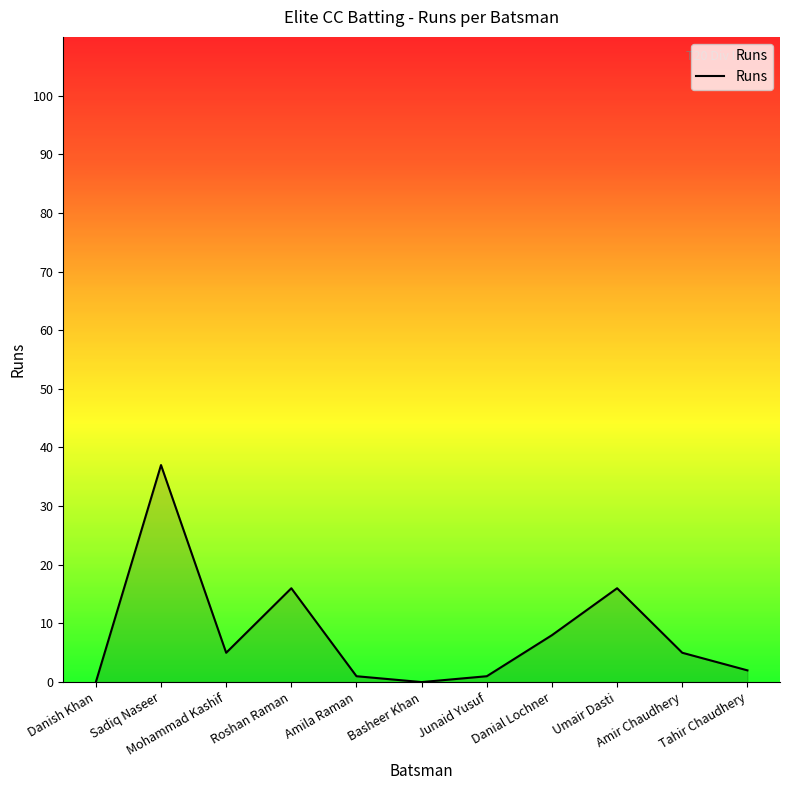

What is the sum of the values at Roshan Raman and Danial Lochner?

24